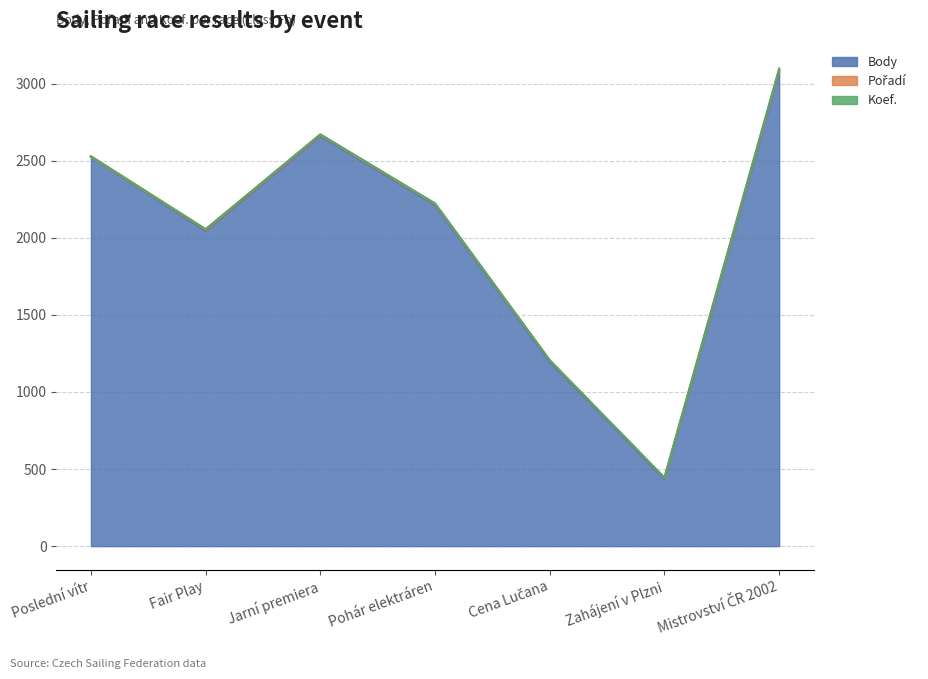

Is it true that Pořadí equals 7 at Cena Lučana?

True